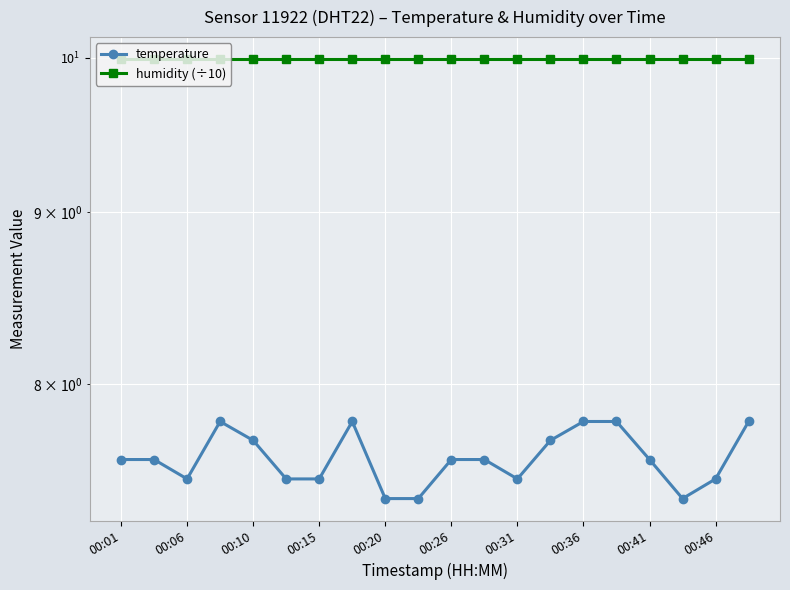

Reading left to right, list all the values displayed in this chart.

temperature: 7.6	7.6	7.5	7.8	7.7	7.5	7.5	7.8	7.4	7.4	7.6	7.6	7.5	7.7	7.8	7.8	7.6	7.4	7.5	7.8
humidity (÷10): 10.0	10.0	10.0	10.0	10.0	10.0	10.0	10.0	10.0	10.0	10.0	10.0	10.0	10.0	10.0	10.0	10.0	10.0	10.0	10.0